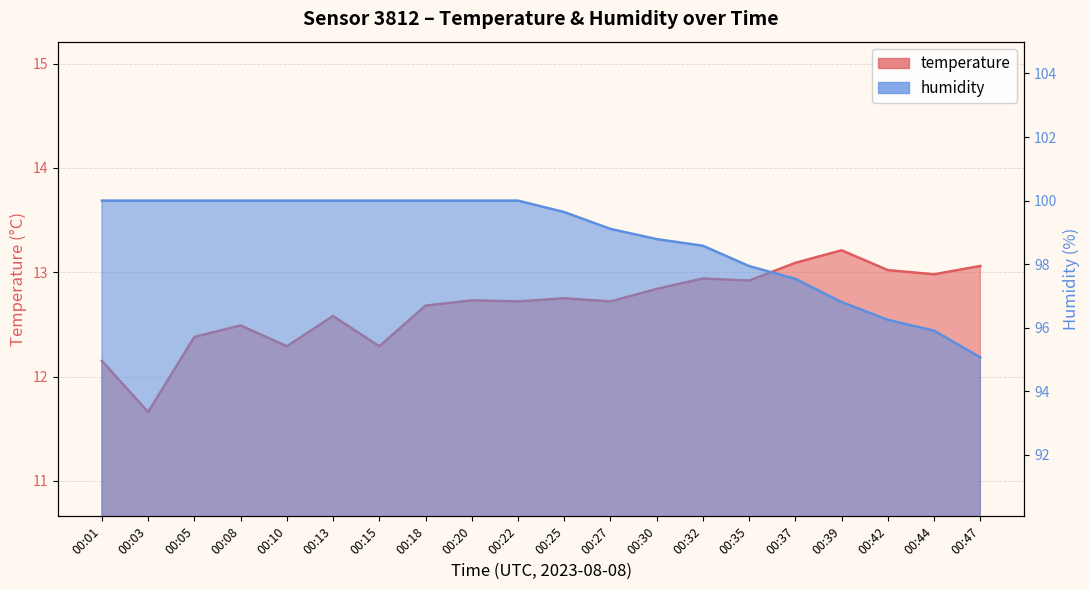

True or false: temperature and humidity cross at least once.

False